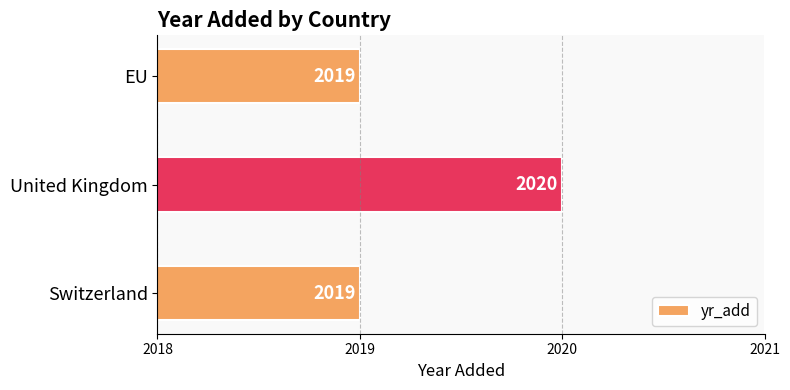

Reading bottom to top, what are all the values shown in this chart?

Switzerland=2019	United Kingdom=2020	EU=2019